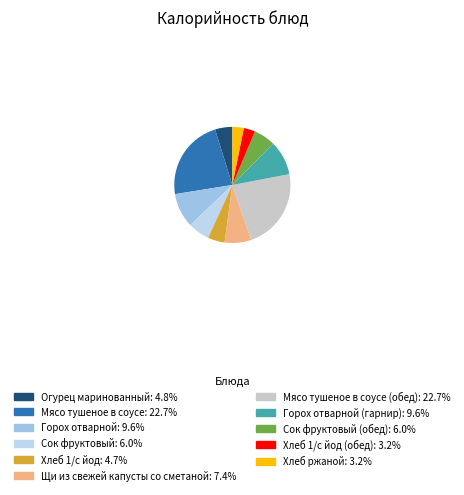

Which slice is the smallest?

Хлеб 1/с йод (обед)